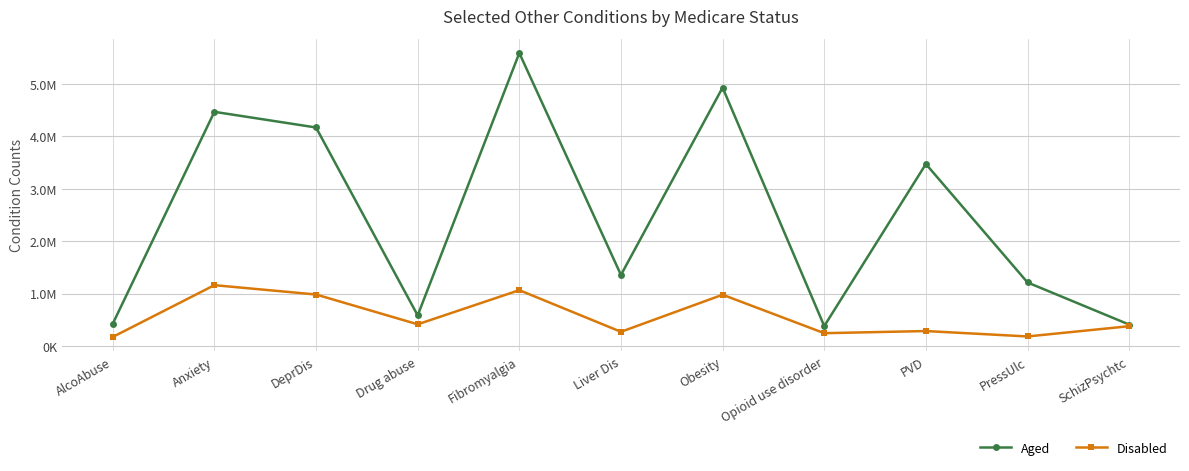

Rank the series by their average value, from highest to lowest.

Aged, Disabled